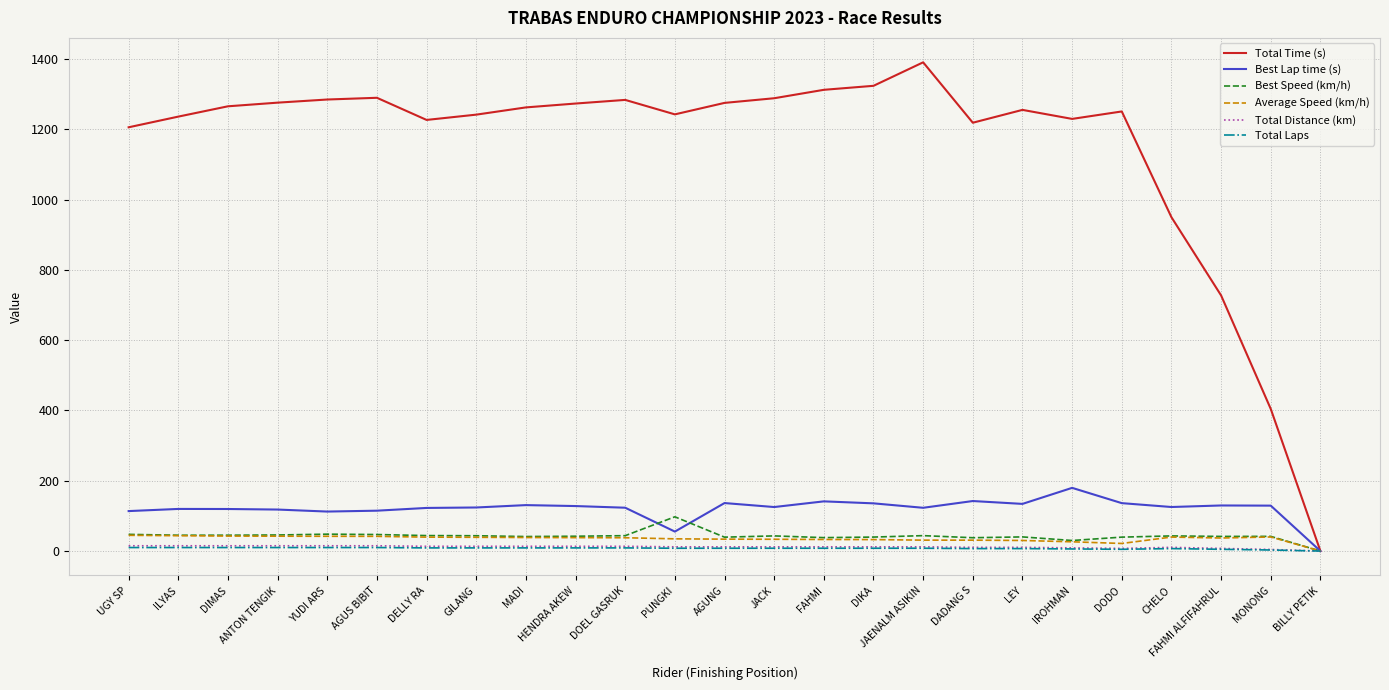

At which label does Total Time (s) reach its peak?

JAENALM ASIKIN